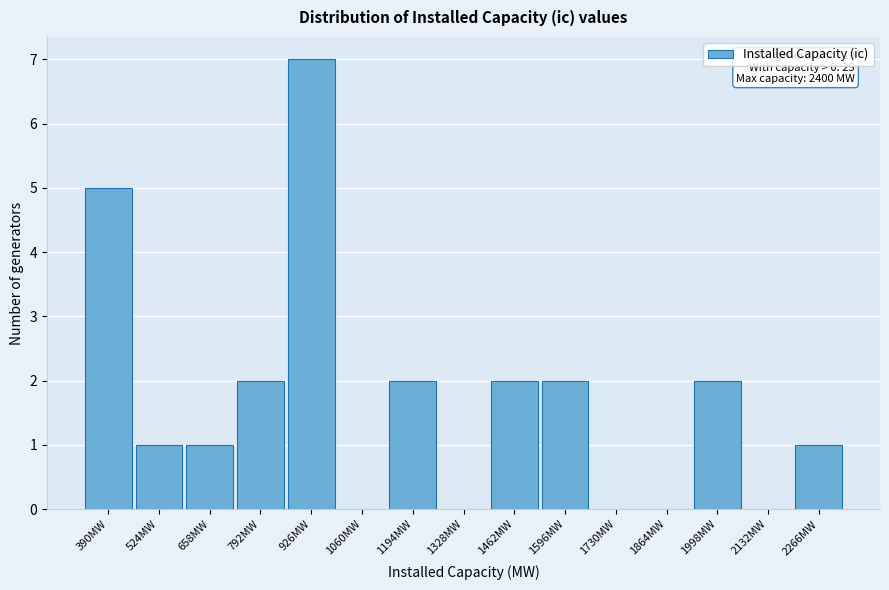

Reading left to right, list all the values displayed in this chart.

390MW=5	524MW=1	658MW=1	792MW=2	926MW=7	1060MW=0	1194MW=2	1328MW=0	1462MW=2	1596MW=2	1730MW=0	1864MW=0	1998MW=2	2132MW=0	2266MW=1